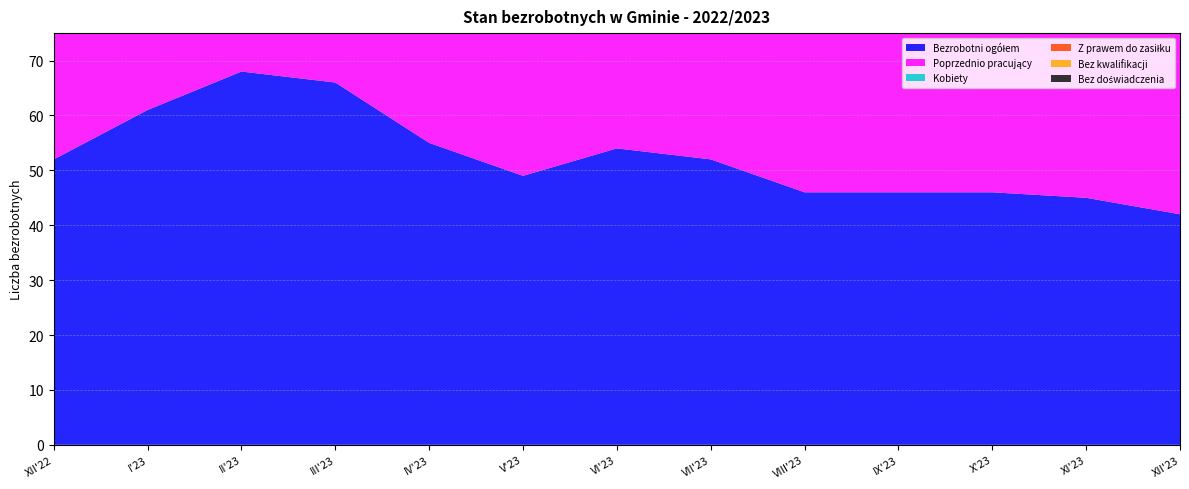

Reading left to right, extract all data points from this chart.

Bezrobotni ogółem: 52	61	68	66	55	49	54	52	46	46	46	45	42
Poprzednio pracujący: 40	49	56	55	47	44	48	46	39	40	41	41	37
Kobiety: 27	32	39	37	30	28	31	31	28	28	25	24	19
Z prawem do zasiłku: 5	7	9	11	5	6	7	9	10	8	7	6	7
Bez kwalifikacji: 13	12	14	11	11	9	8	10	8	7	9	8	6
Bez doświadczenia: 14	14	17	15	14	10	9	10	10	10	8	9	9